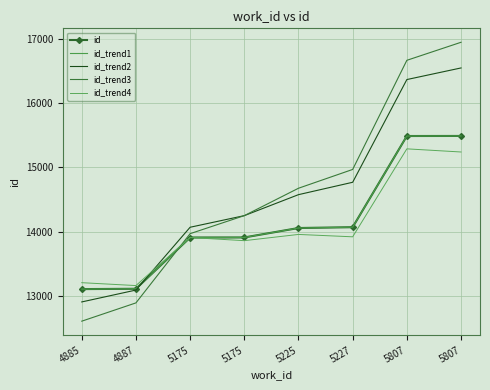

Where does the id series first go above 14056?

5227